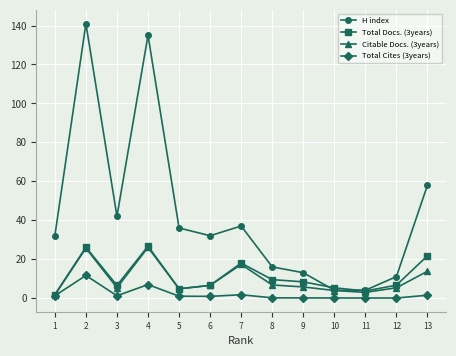

At which category does the chart reach its peak across all series?

2